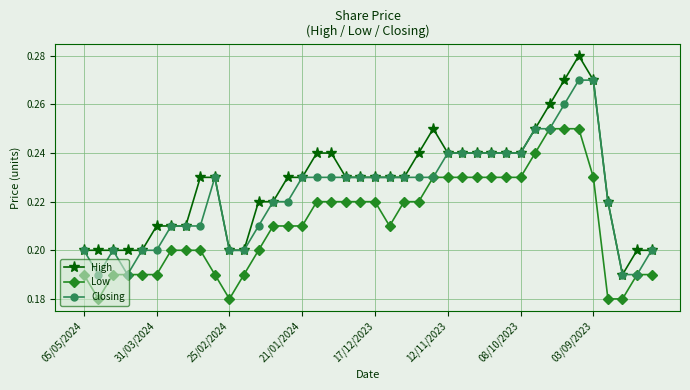

Count the High values in the range 0 to 1.

40